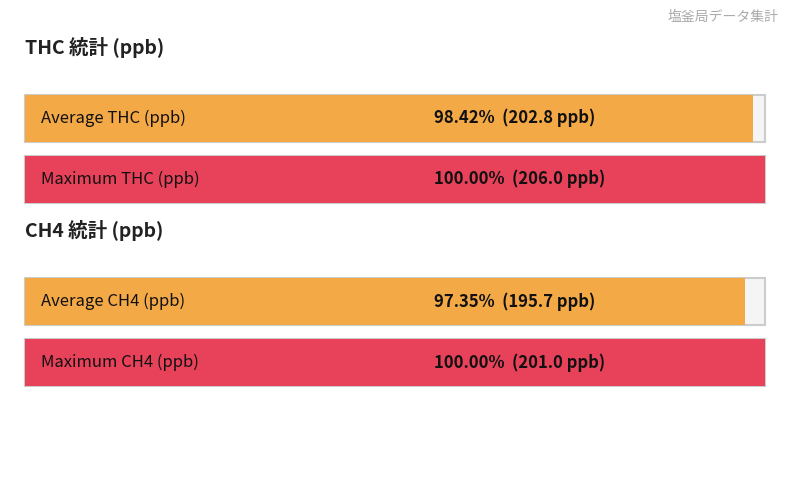

Which series has the largest range (max minus min)?

CH4_avg